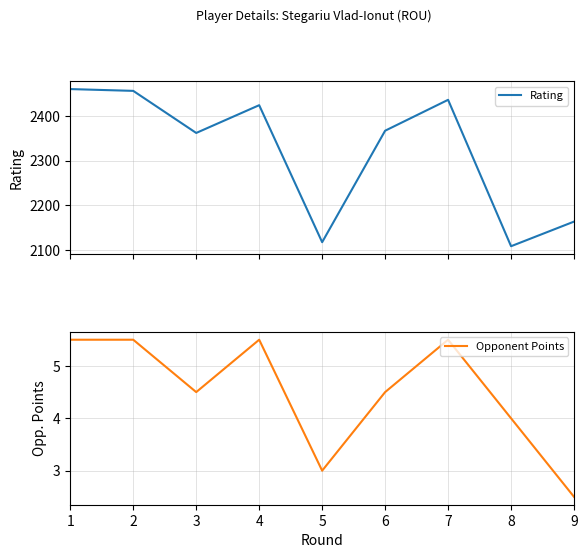

Which category has the highest value in the Rating series?

1